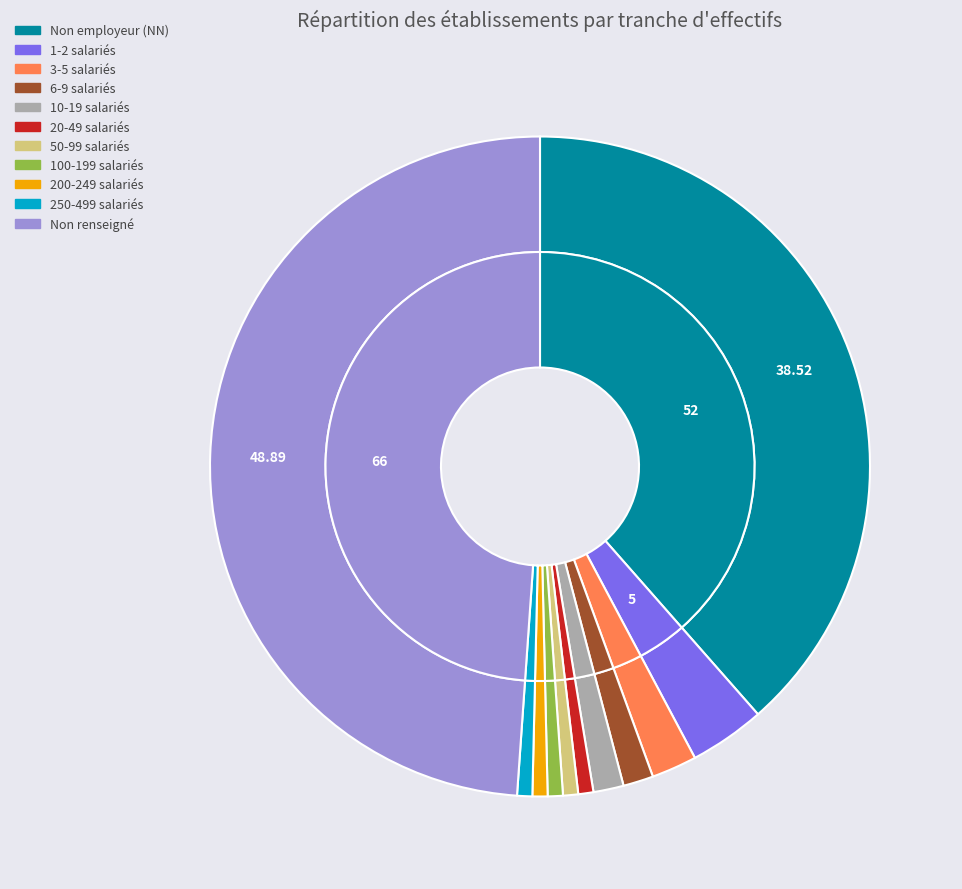

What percentage is NOT represented by 11?

98.5%